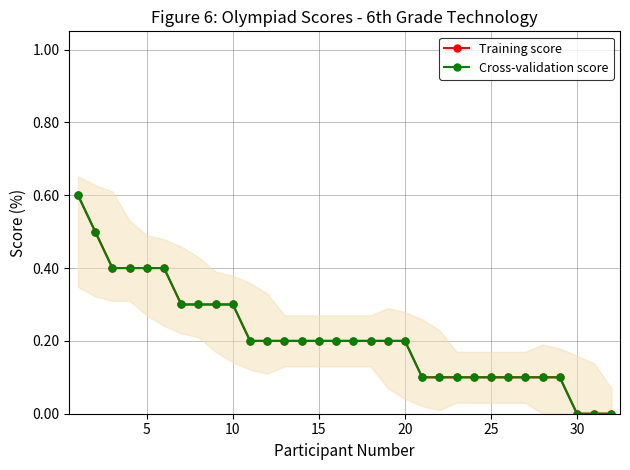

At how many categories does at least one series exceed 0?

29